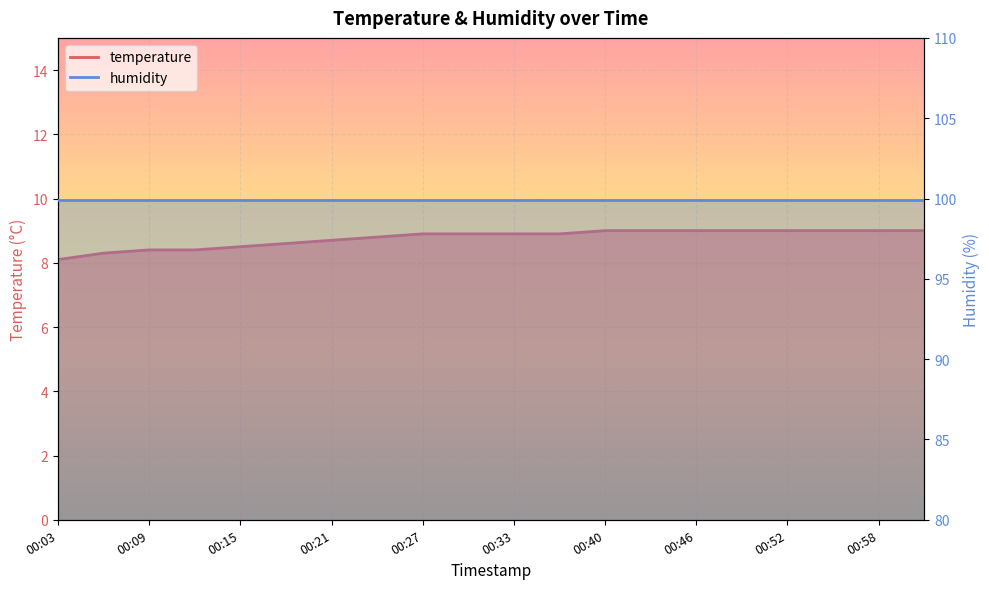

Reading left to right, extract all data points from this chart.

00:03=8.1	00:06=8.3	00:09=8.4	00:12=8.4	00:15=8.5	00:18=8.6	00:21=8.7	00:24=8.8	00:27=8.9	00:30=8.9	00:33=8.9	00:36=8.9	00:40=9.0	00:43=9.0	00:46=9.0	00:49=9.0	00:52=9.0	00:55=9.0	00:58=9.0	01:01=9.0